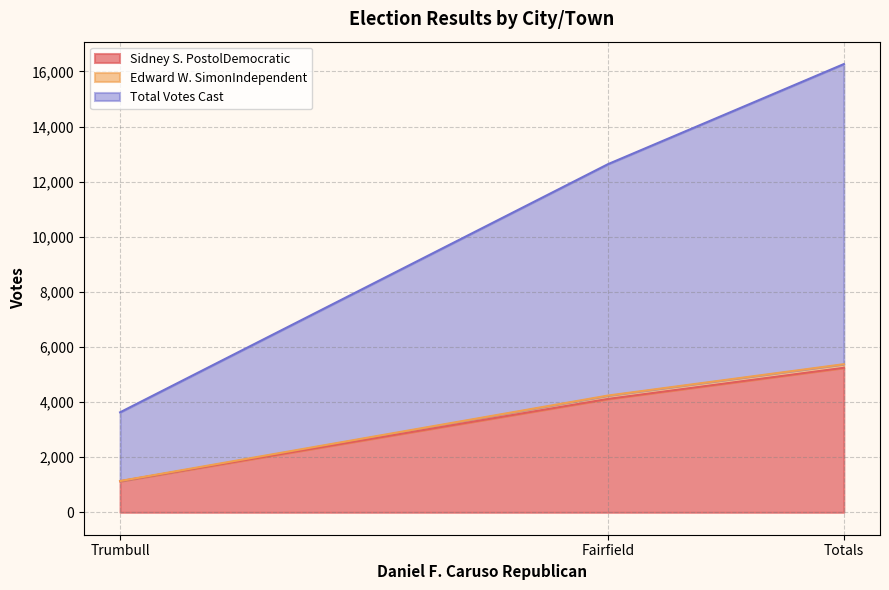

Which series has the largest range (max minus min)?

Total Votes Cast